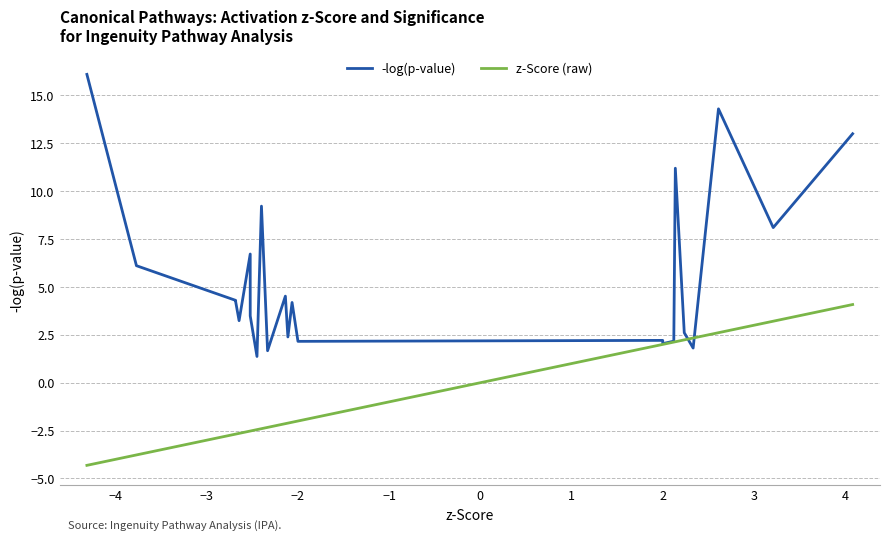

Which series has the largest total across all categories?

-log(p-value)